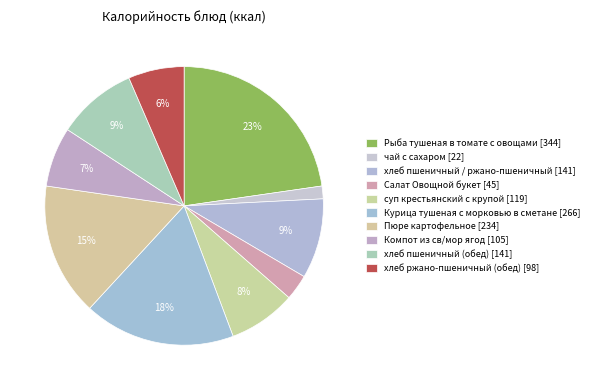

Which has a higher value, Салат Овощной букет or хлеб пшеничный (обед)?

хлеб пшеничный (обед)